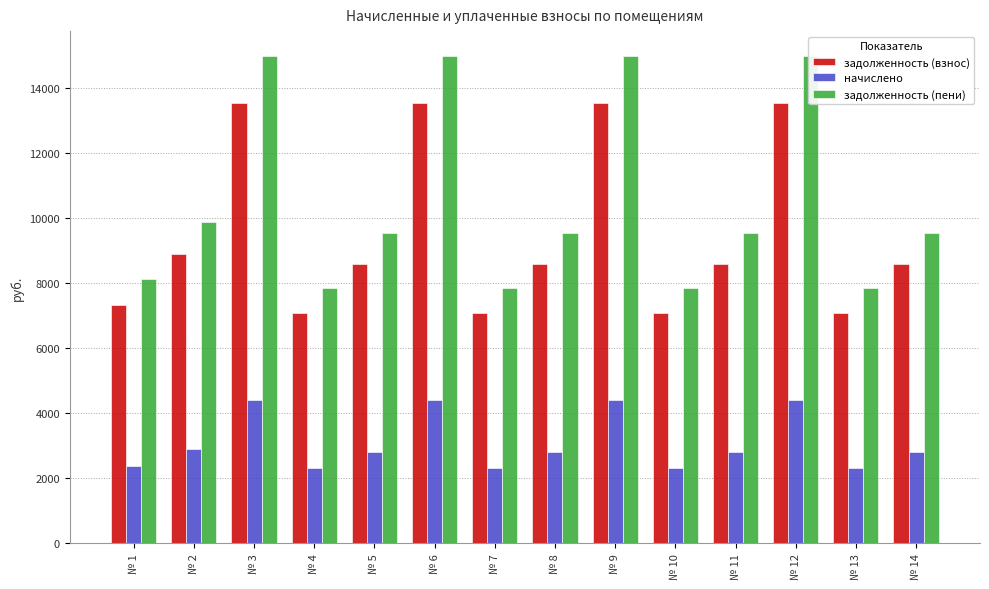

At which label does начислено reach its minimum?

№ 4